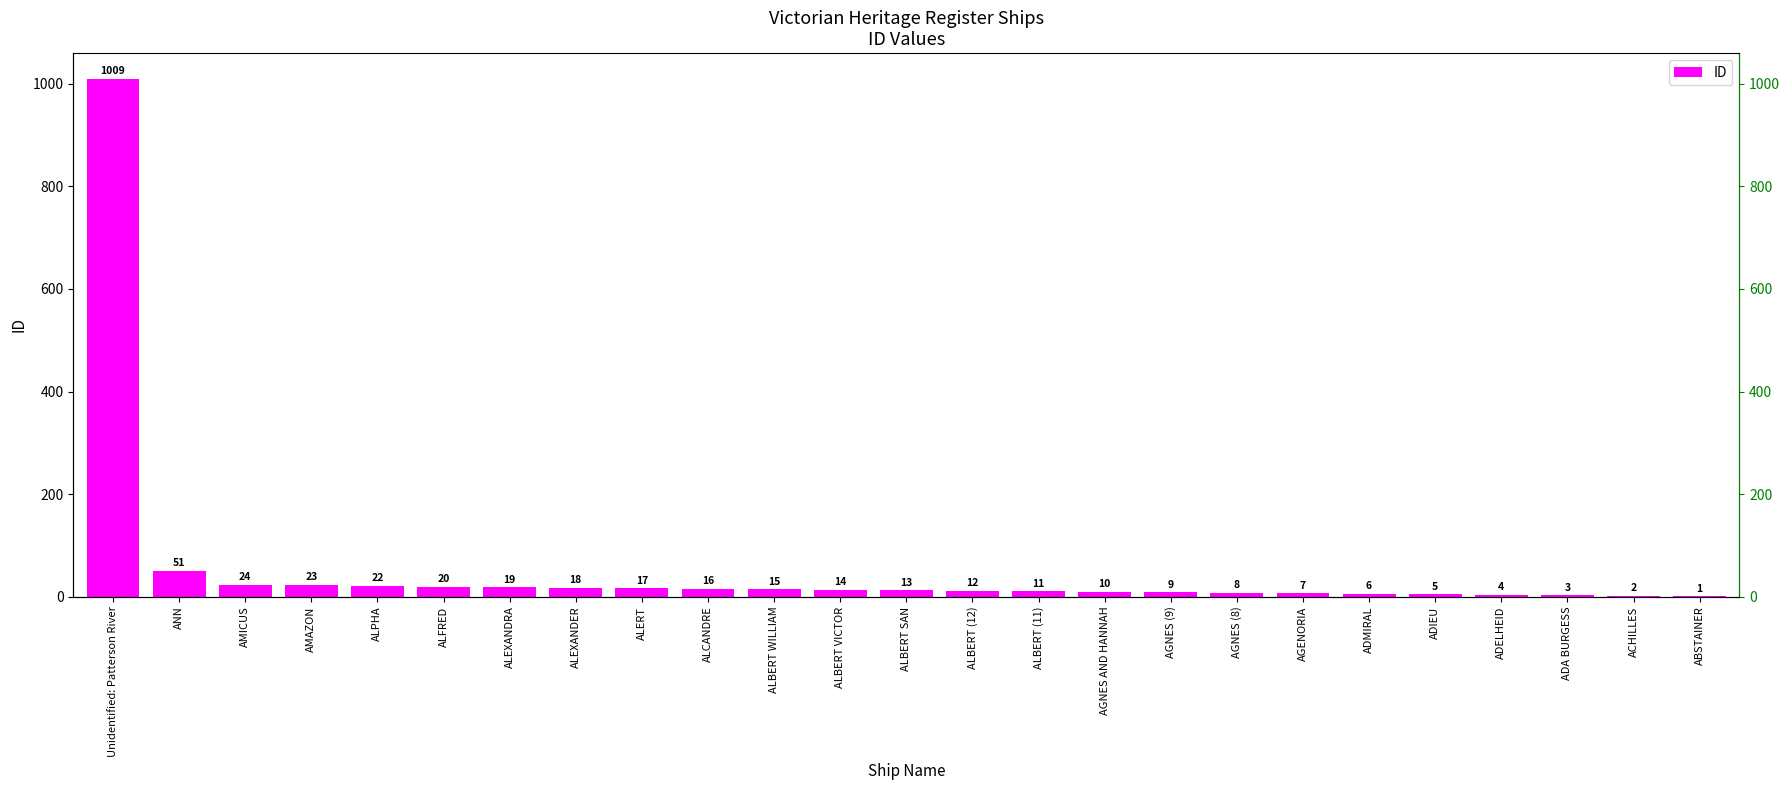

What position from the left is ALCANDRE?

10